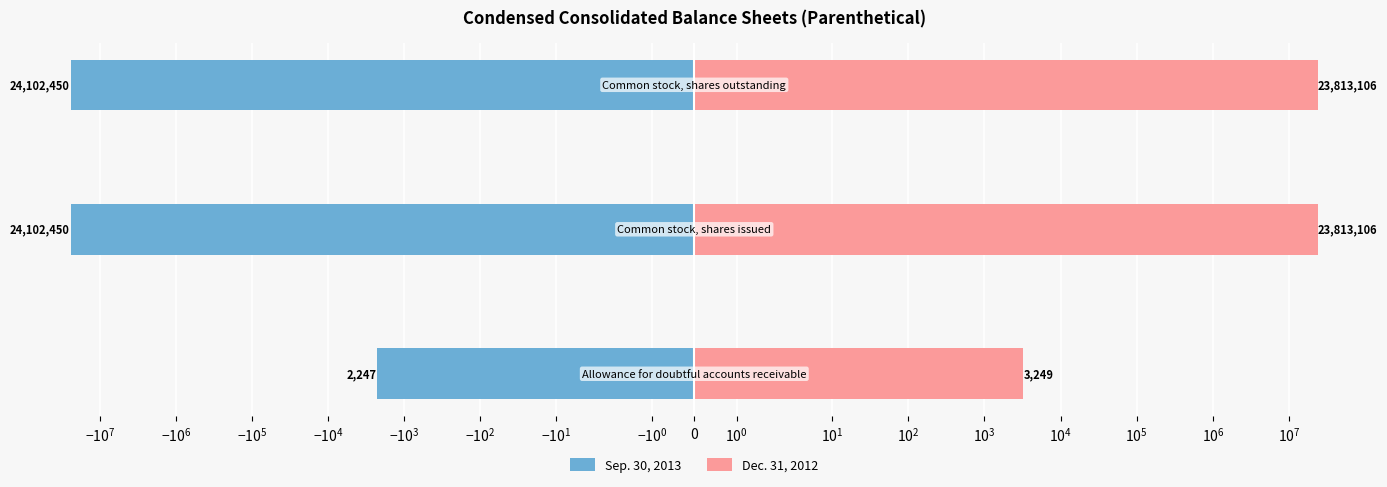

Are the bars grouped side by side (vs. stacked)?

Yes